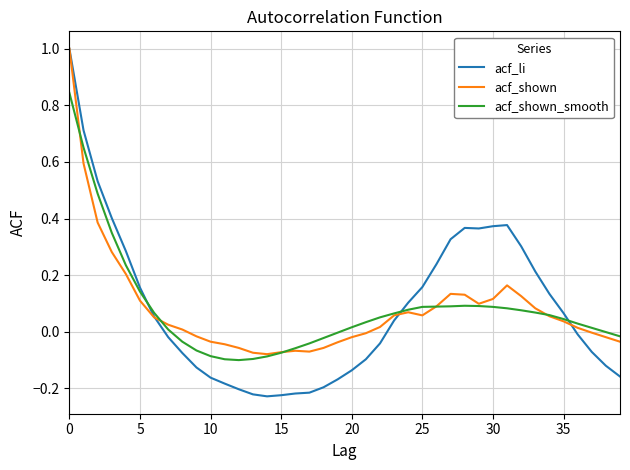

Is this an area chart (filled region under the line)?

No